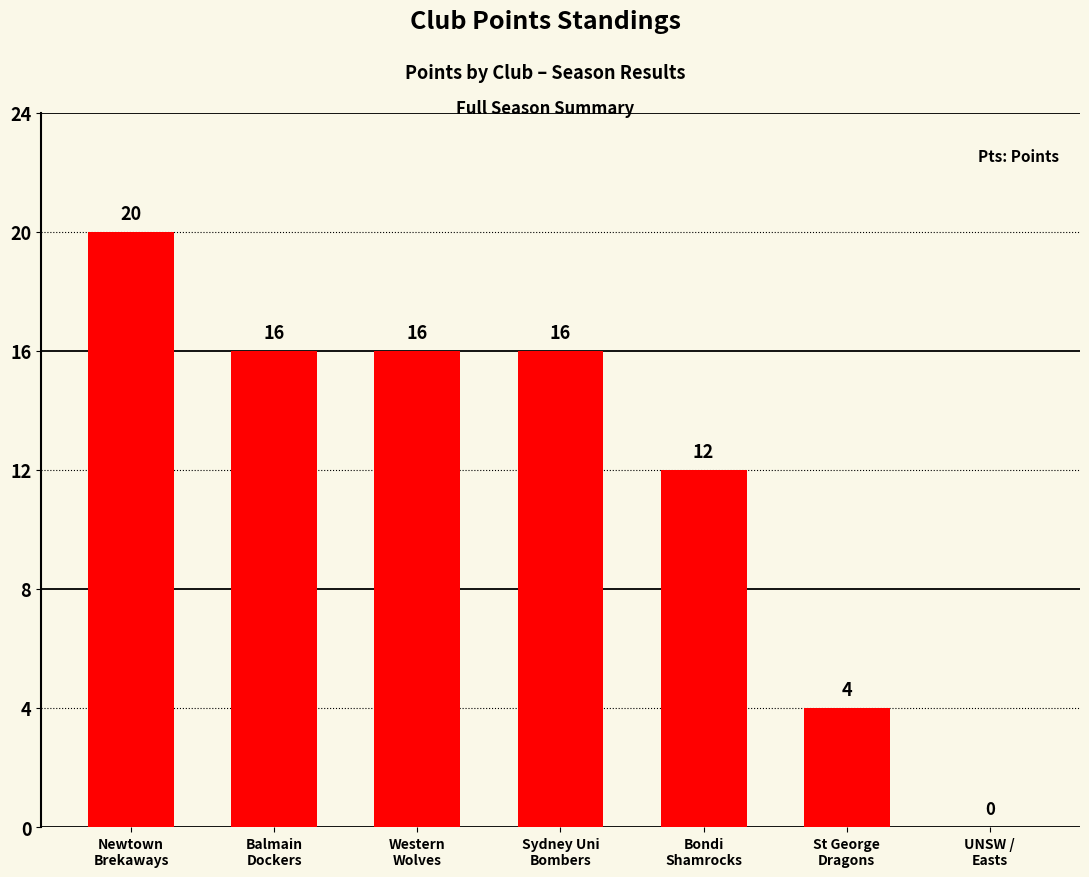

Does the chart contain stacked bars?

No